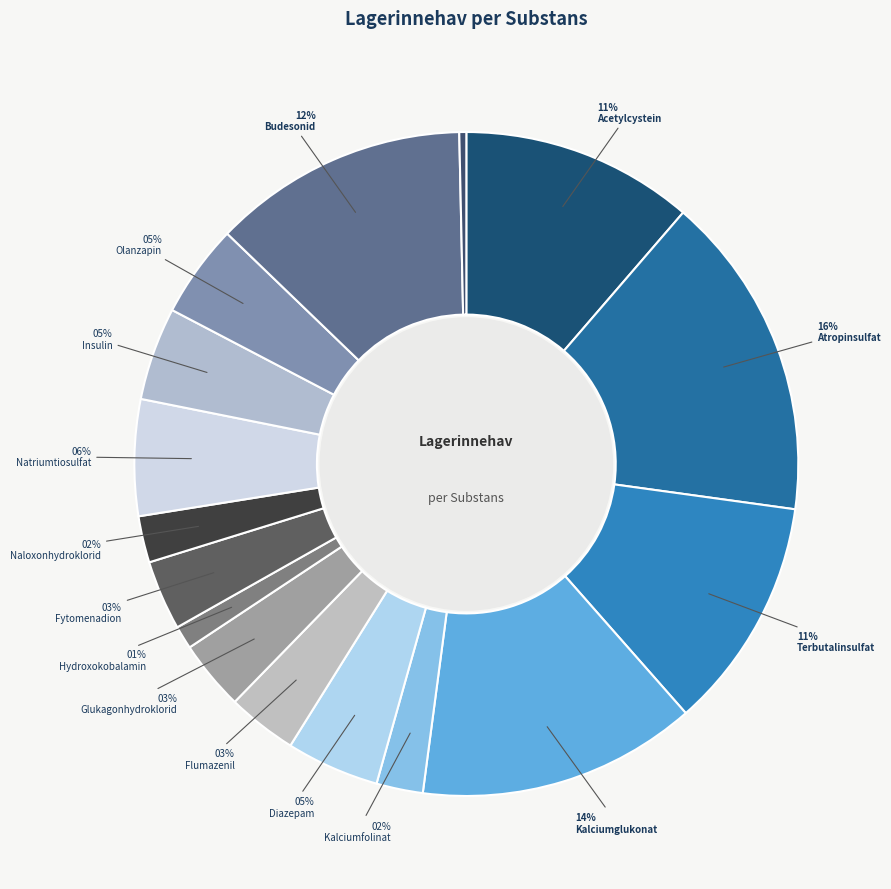

To the nearest percent, what is the average slice percentage?

6%